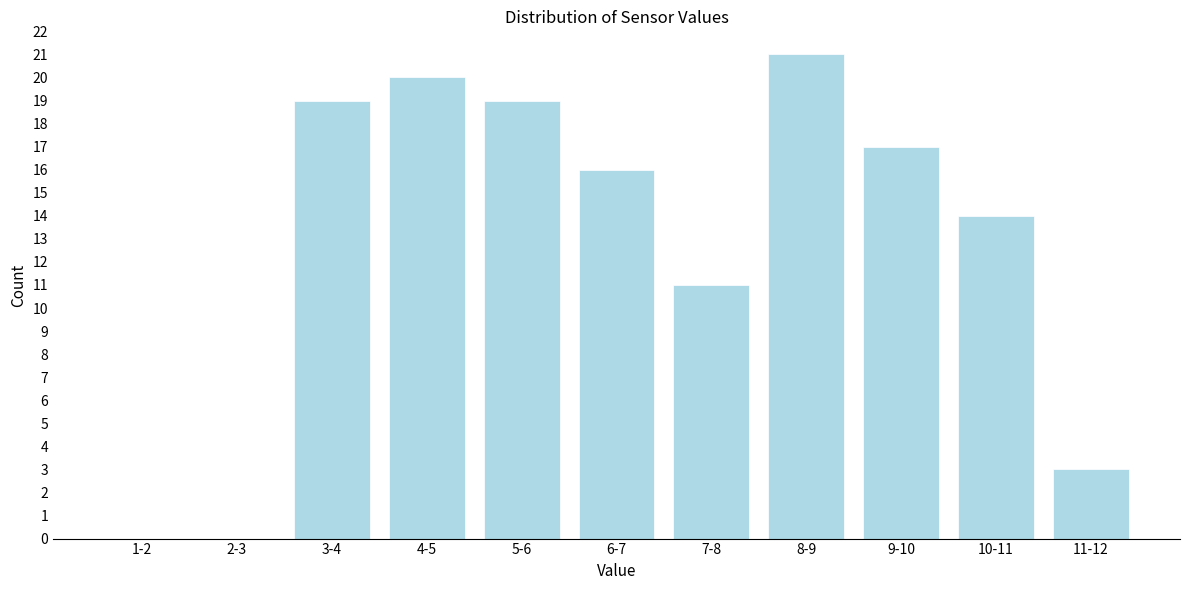

Reading left to right, list all the values displayed in this chart.

1-2=0	2-3=0	3-4=19	4-5=20	5-6=19	6-7=16	7-8=11	8-9=21	9-10=17	10-11=14	11-12=3